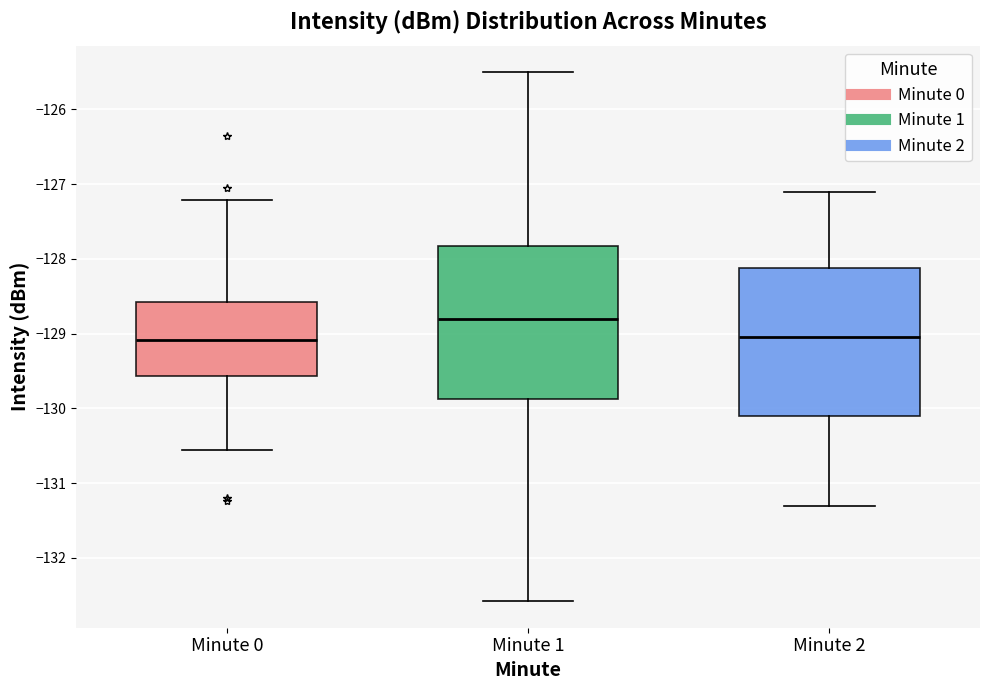

Reading left to right, read every box against the y-axis: the position of its median line, the range the box covers, and the ends of its whiskers. The values are not printed on the chart, so give them approximately, as read against the axis.

Minute 0: median -129.1, box -129.6 to -128.6, whiskers -130.6 to -127.2
Minute 1: median -128.8, box -129.9 to -127.8, whiskers -132.6 to -125.5
Minute 2: median -129.0, box -130.1 to -128.1, whiskers -131.3 to -127.1